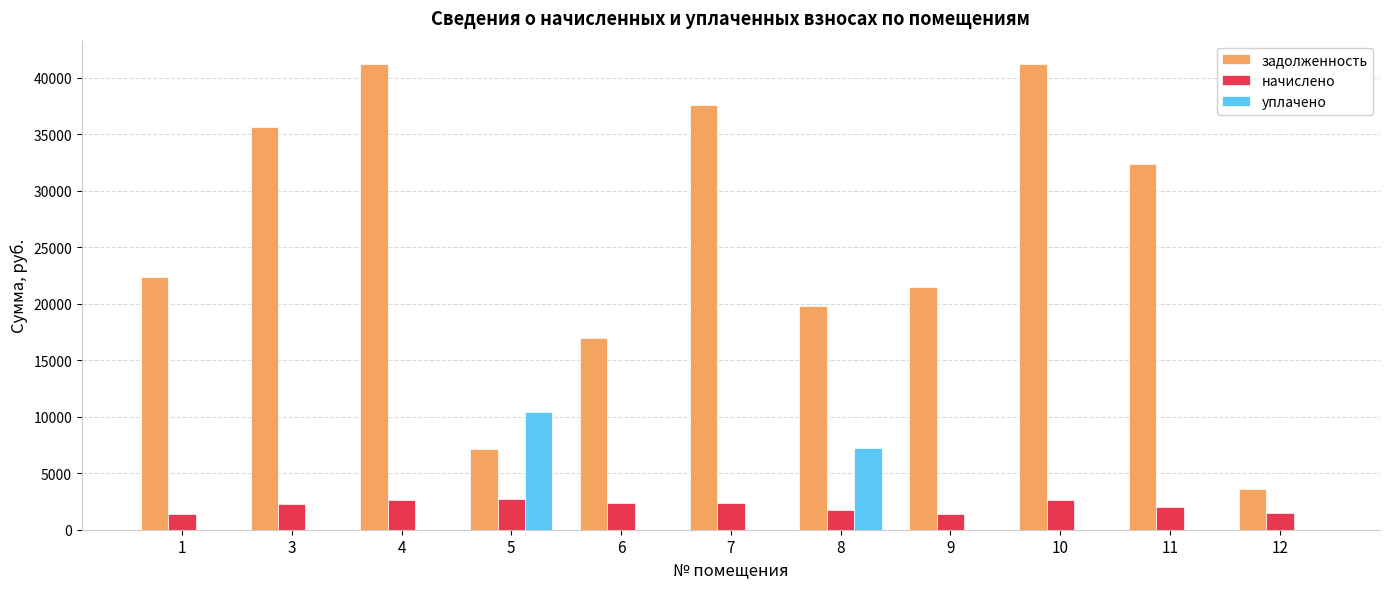

What is the sum of all начислено values?

22963.6